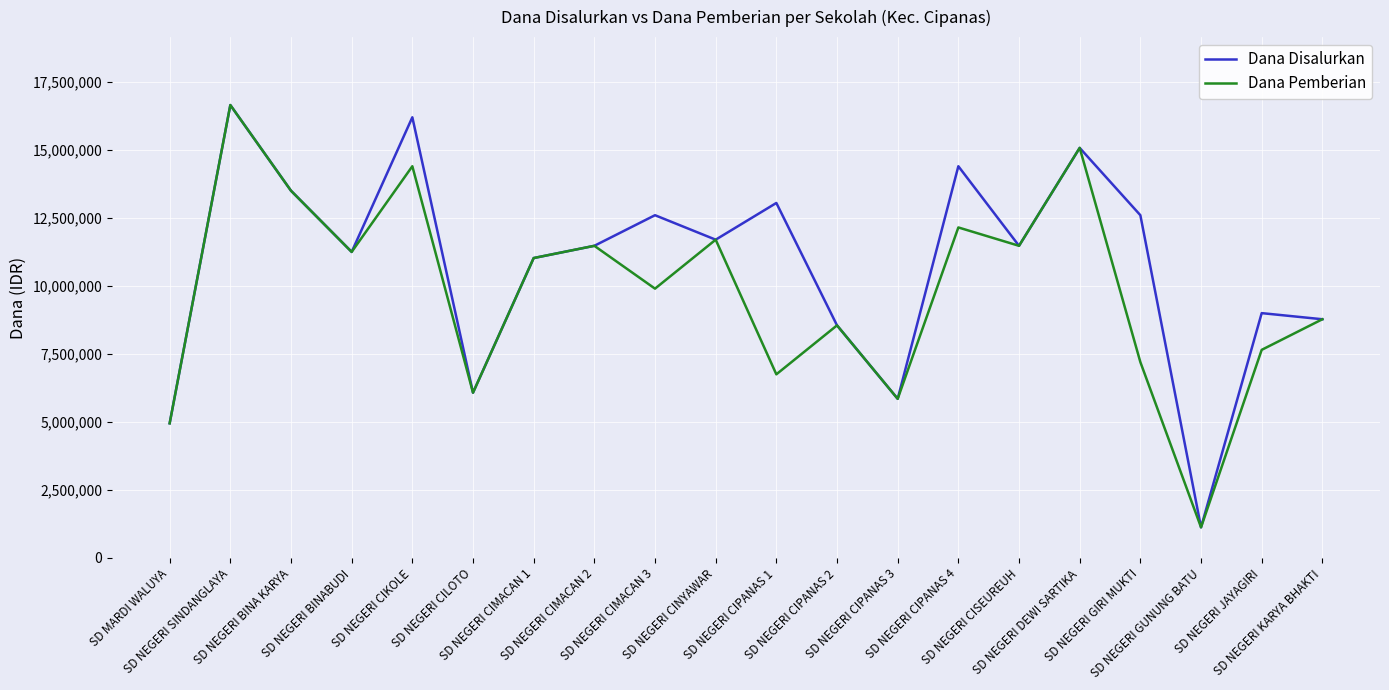

Rank the series by their average value, from highest to lowest.

Dana Disalurkan, Dana Pemberian